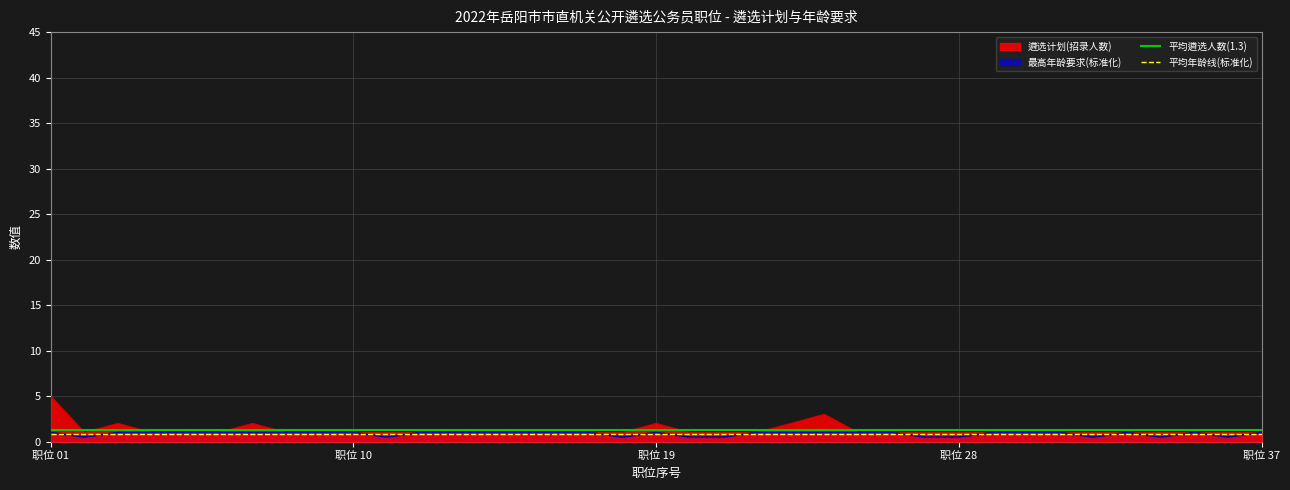

How many lines are shown in the chart?

2